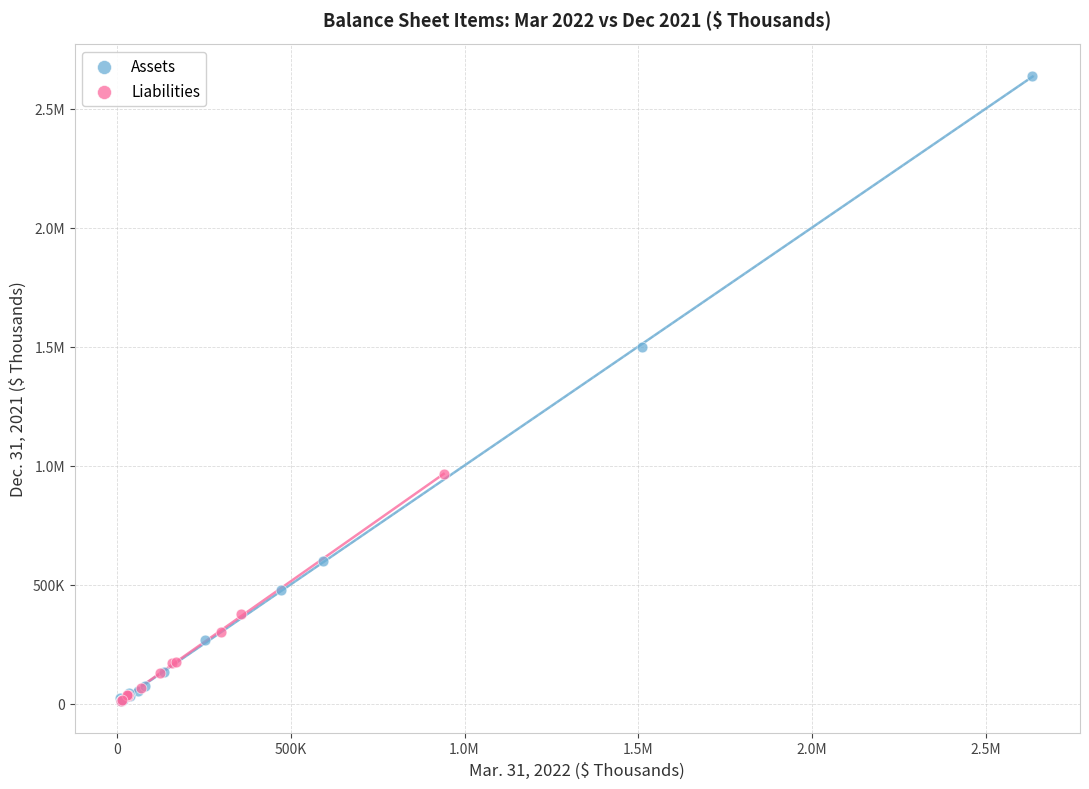

What are all the series names shown in the legend?

Assets, Liabilities